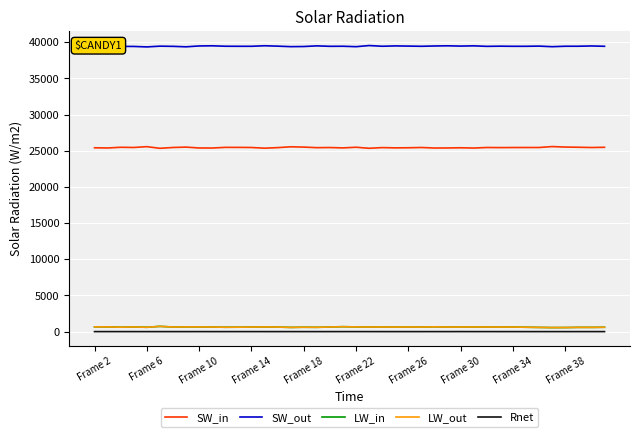

True or false: Rnet and SW_out cross at least once.

False